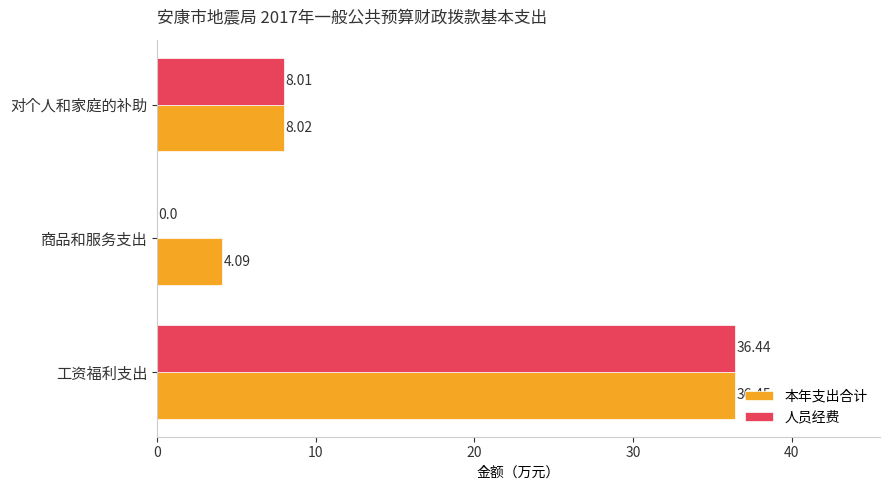

Is the value of 本年支出合计 at 商品和服务支出 greater than the value of 人员经费 at 对个人和家庭的补助?

No